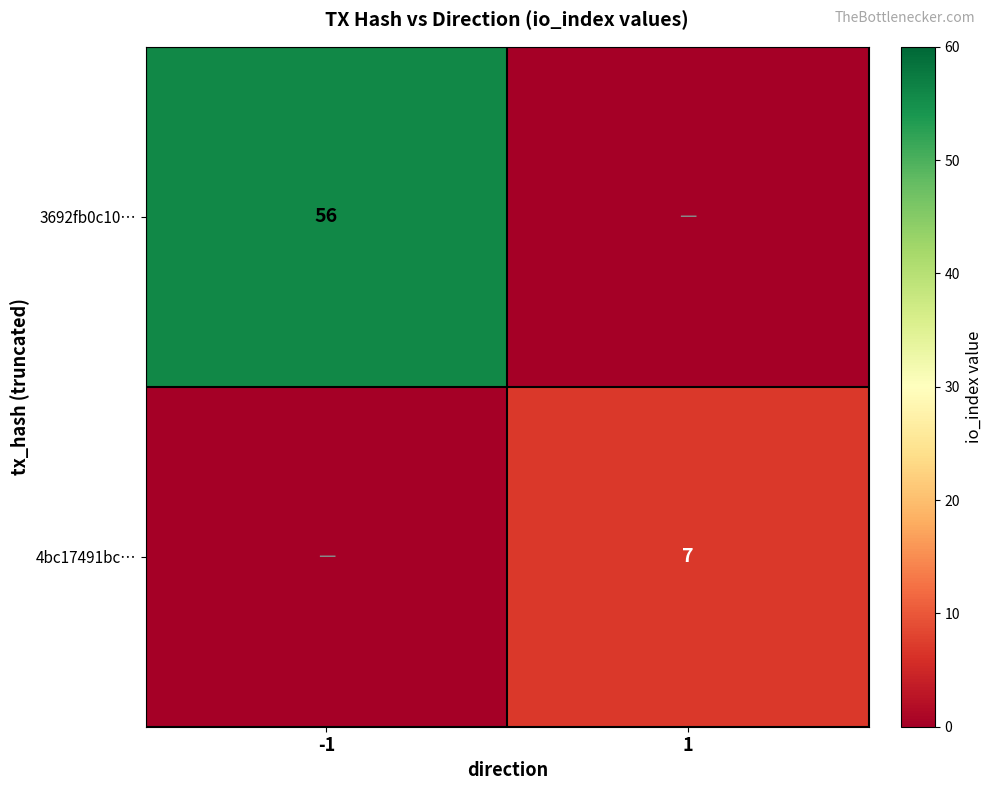

True or false: 3692fb0c10… has a value of 85 at -1.

False